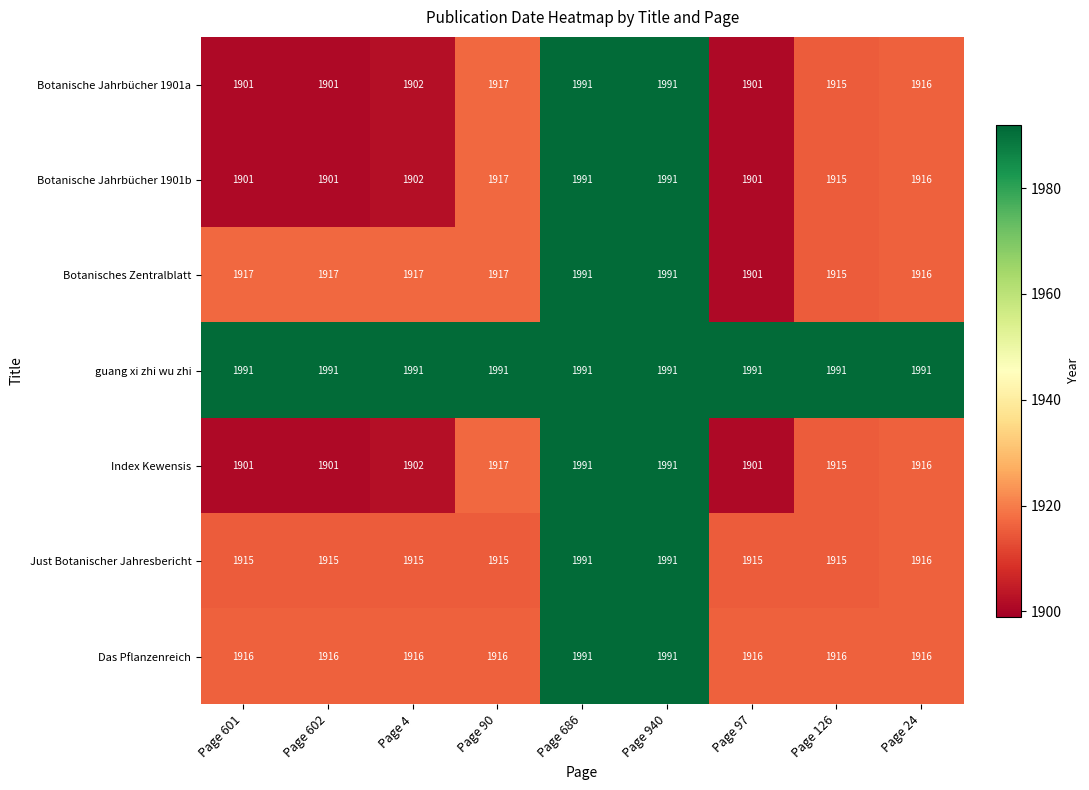

Is it true that Botanisches Zentralblatt equals 1042 at Page 940?

False